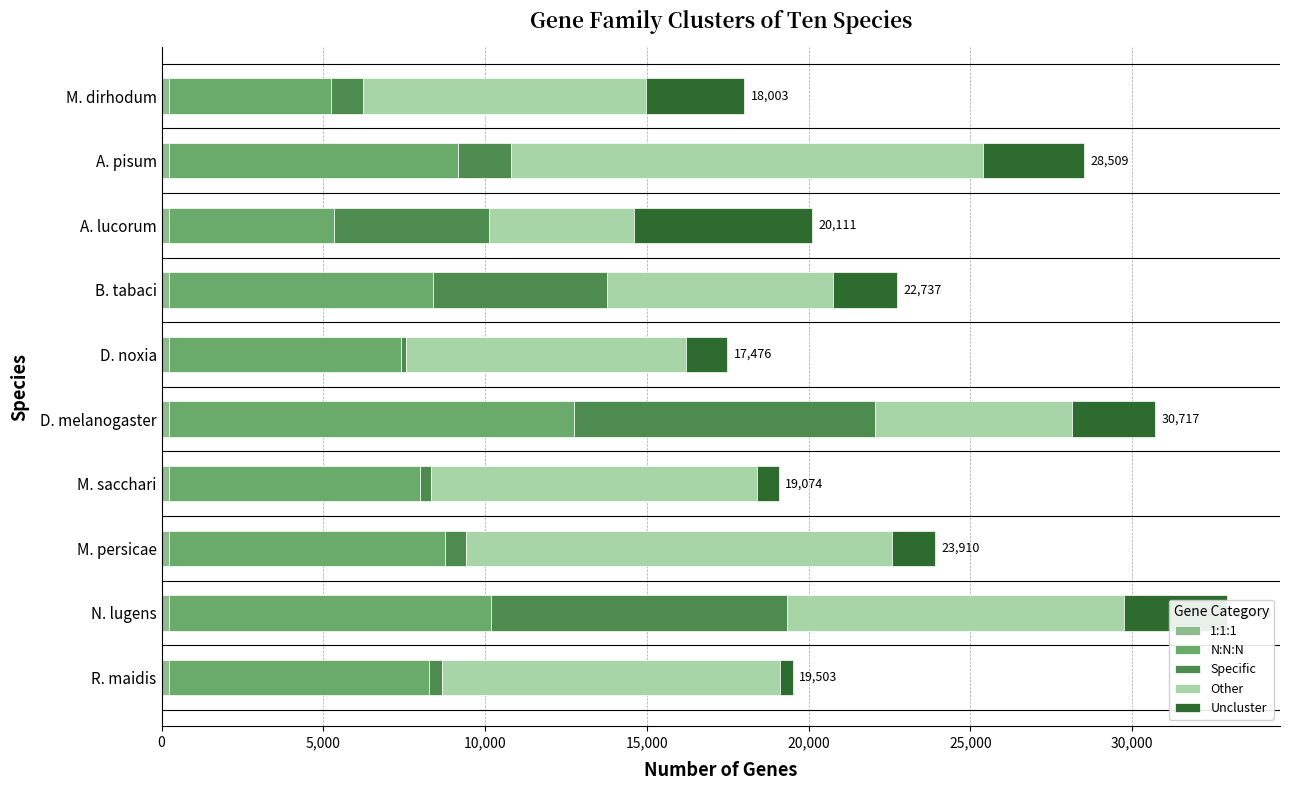

Count the number of categories in the chart.

10